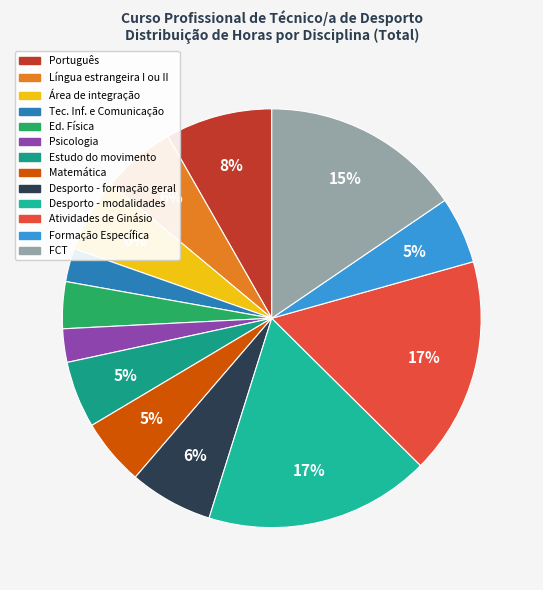

How many slices are in this pie chart?

13